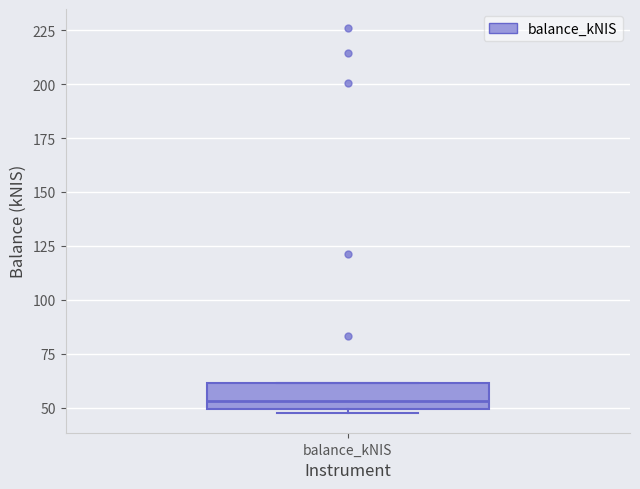

Transcribe this box plot: give where the median line is, the range the box spans, and where the two whiskers end, as read against the y-axis. The values are not printed on the chart, so give them approximately, as read against the axis.

median 55, box 50 to 60, whiskers 45 to 60